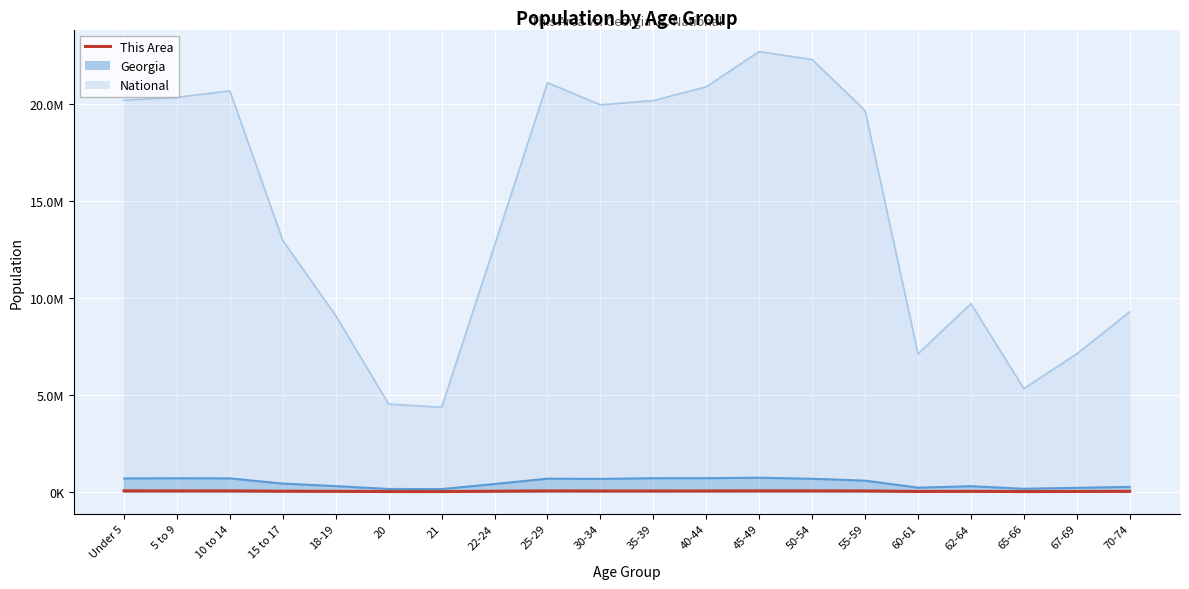

Where is the first local minimum?

5 to 9